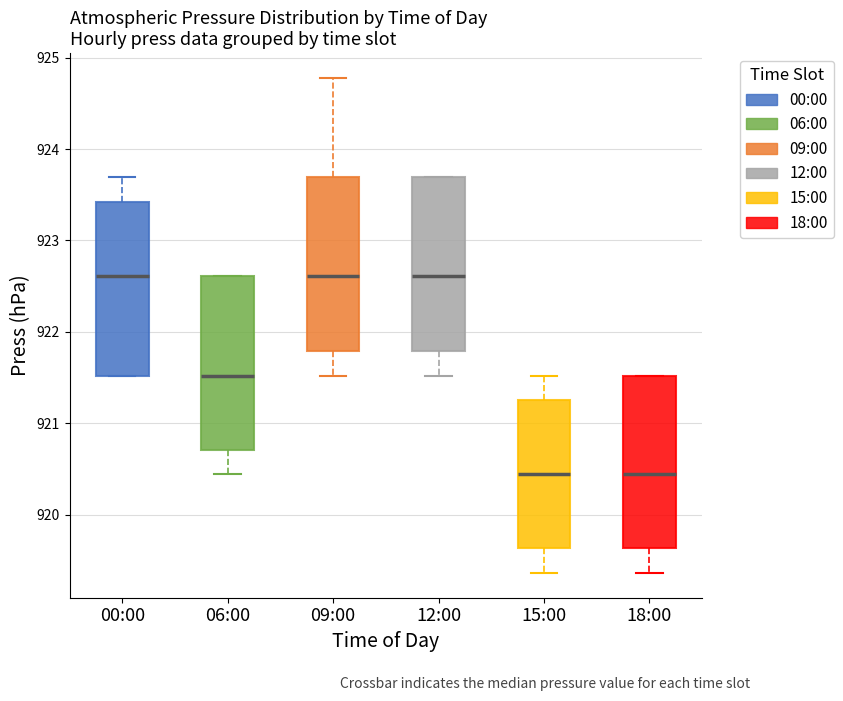

Reading left to right, read every box against the y-axis: the position of its median line, the range the box covers, and the ends of its whiskers. The values are not printed on the chart, so give them approximately, as read against the axis.

00:00: median 922.6, box 921.5 to 923.4, whiskers 921.5 to 923.7
06:00: median 921.5, box 920.7 to 922.6, whiskers 920.4 to 922.6
09:00: median 922.6, box 921.8 to 923.7, whiskers 921.5 to 924.8
12:00: median 922.6, box 921.8 to 923.7, whiskers 921.5 to 923.7
15:00: median 920.4, box 919.6 to 921.3, whiskers 919.4 to 921.5
18:00: median 920.4, box 919.6 to 921.5, whiskers 919.4 to 921.5